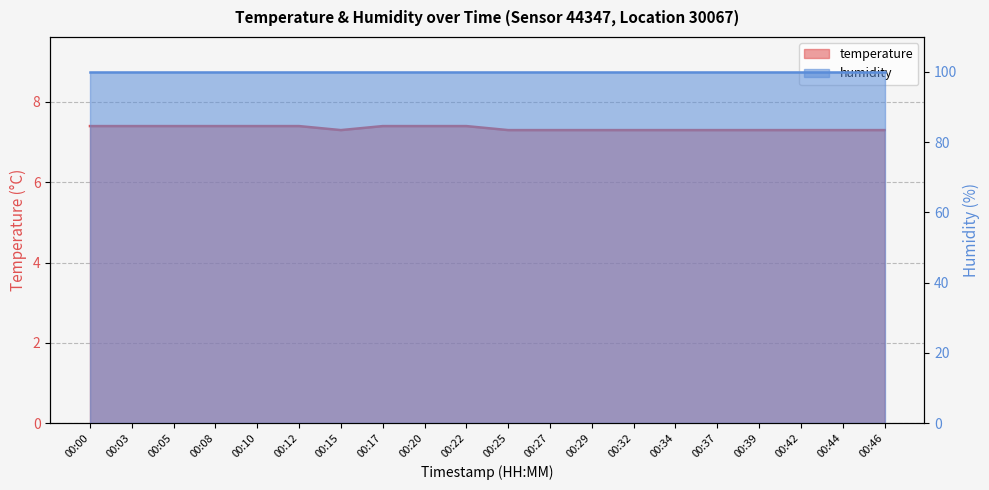

Count the number of categories in the chart.

20